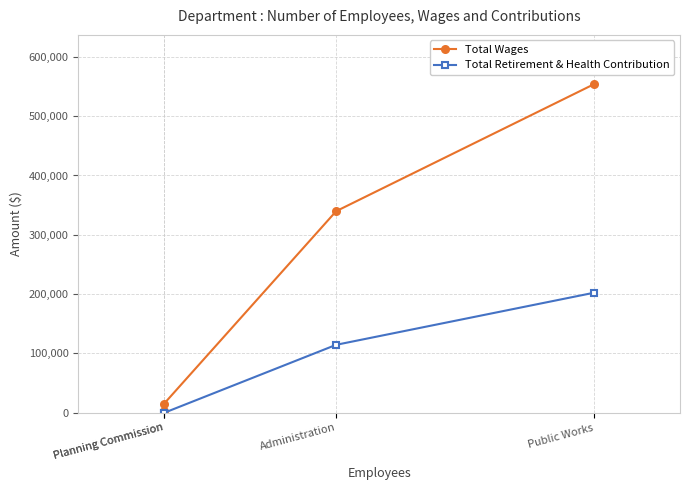

What is the difference between the second highest and second lowest values in the Total Wages series?

324206